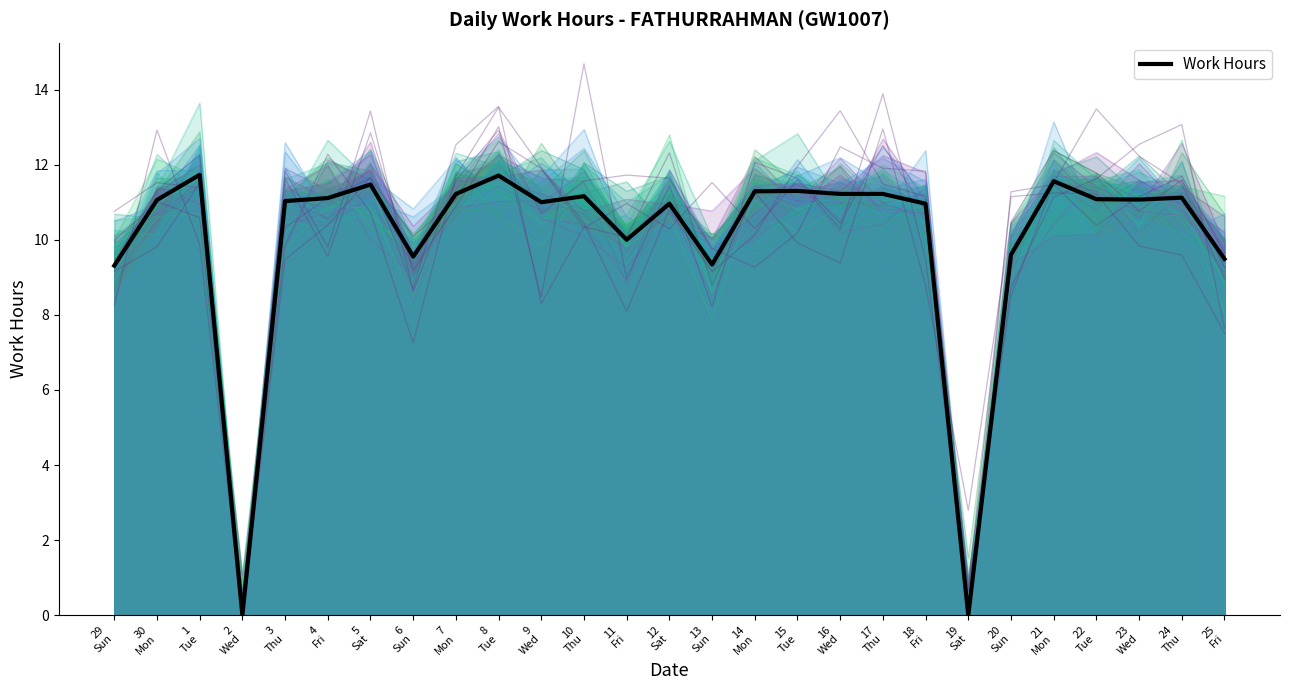

Count the number of categories in the chart.

27